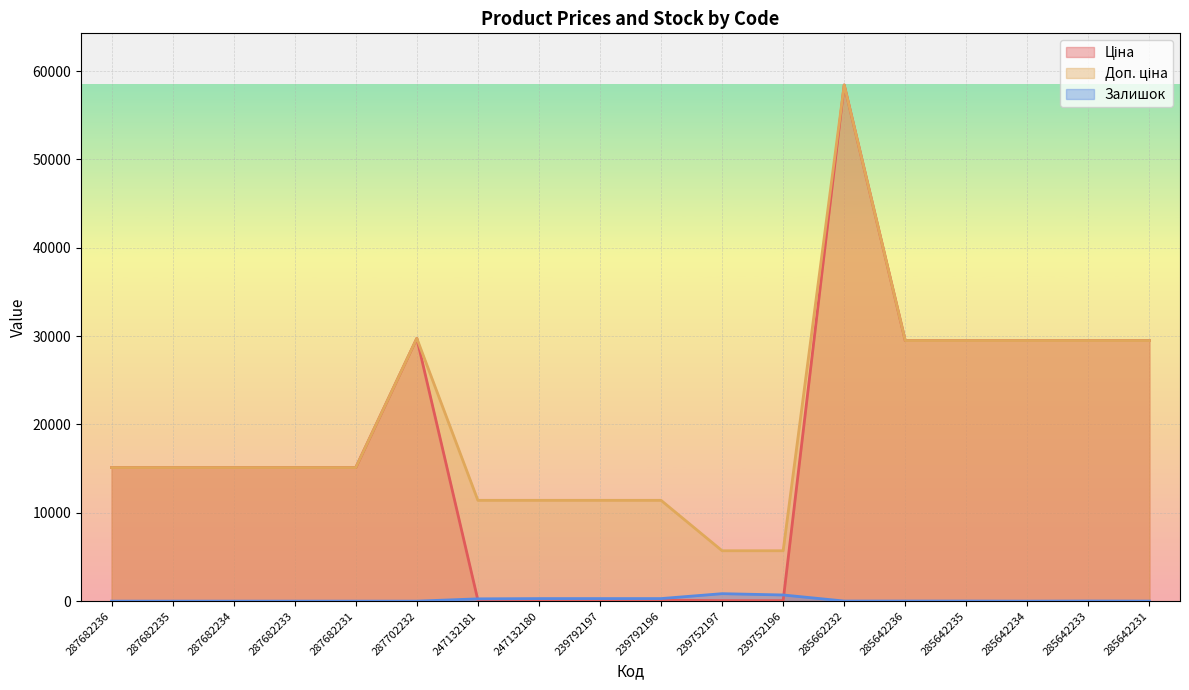

Reading left to right, transcribe all the data shown in this chart.

Ціна: 287682236=15120.0	287682235=15120.0	287682234=15120.0	287682233=15120.0	287682231=15120.0	287702232=29747.2	247132181=114.1	247132180=114.1	239792197=114.1	239792196=114.1	239752197=57.0	239752196=57.0	285662232=58426.5	285642236=29491.5	285642235=29491.5	285642234=29491.5	285642233=29491.5	285642231=29491.5
Доп. ціна: 287682236=15120.0	287682235=15120.0	287682234=15120.0	287682233=15120.0	287682231=15120.0	287702232=29747.2	247132181=11410.0	247132180=11410.0	239792197=11410.0	239792196=11410.0	239752197=5705.0	239752196=5705.0	285662232=58426.5	285642236=29491.5	285642235=29491.5	285642234=29491.5	285642233=29491.5	285642231=29491.5
Залишок: 287682236=0.0	287682235=0.0	287682234=0.0	287682233=0.0	287682231=0.0	287702232=0.0	247132181=260.0	247132180=288.0	239792197=289.0	239792196=290.0	239752197=845.0	239752196=698.0	285662232=12.0	285642236=11.0	285642235=11.0	285642234=0.0	285642233=13.0	285642231=4.0